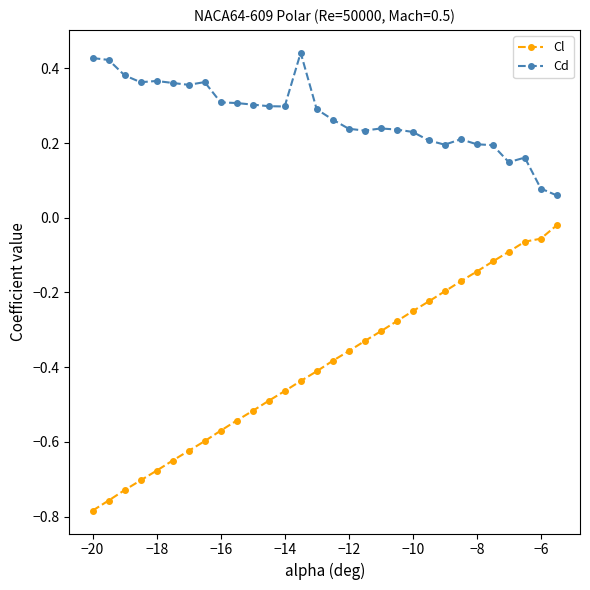

True or false: Cl and Cd intersect in this chart.

False